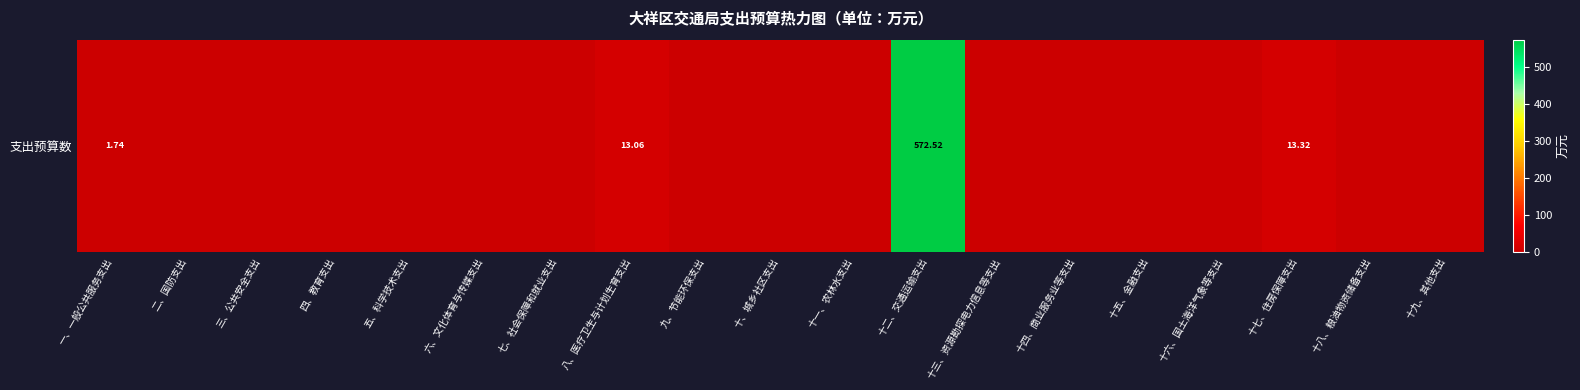

How many data points does each series have?

19